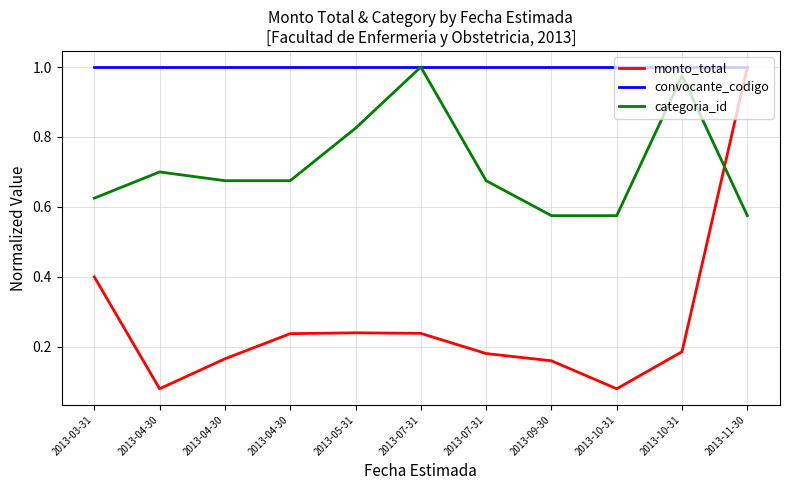

Is it true that categoria_id equals 0.9 at 2013-04-30?

False